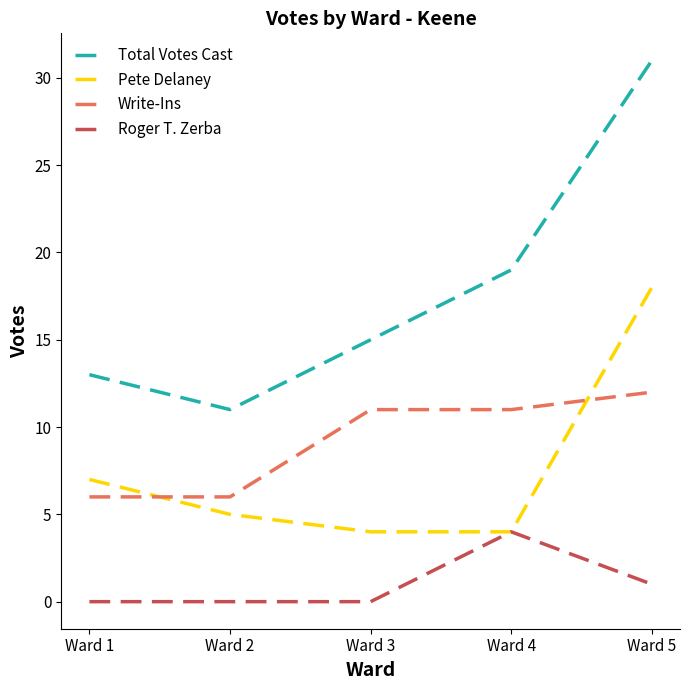

Rank the series by their maximum value, from lowest to highest.

Roger T. Zerba, Write-Ins, Pete Delaney, Total Votes Cast